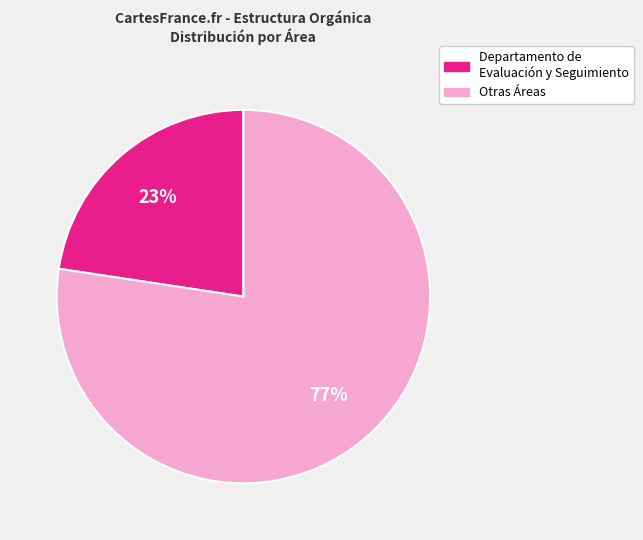

Is there any slice that represents more than half of the pie?

Yes